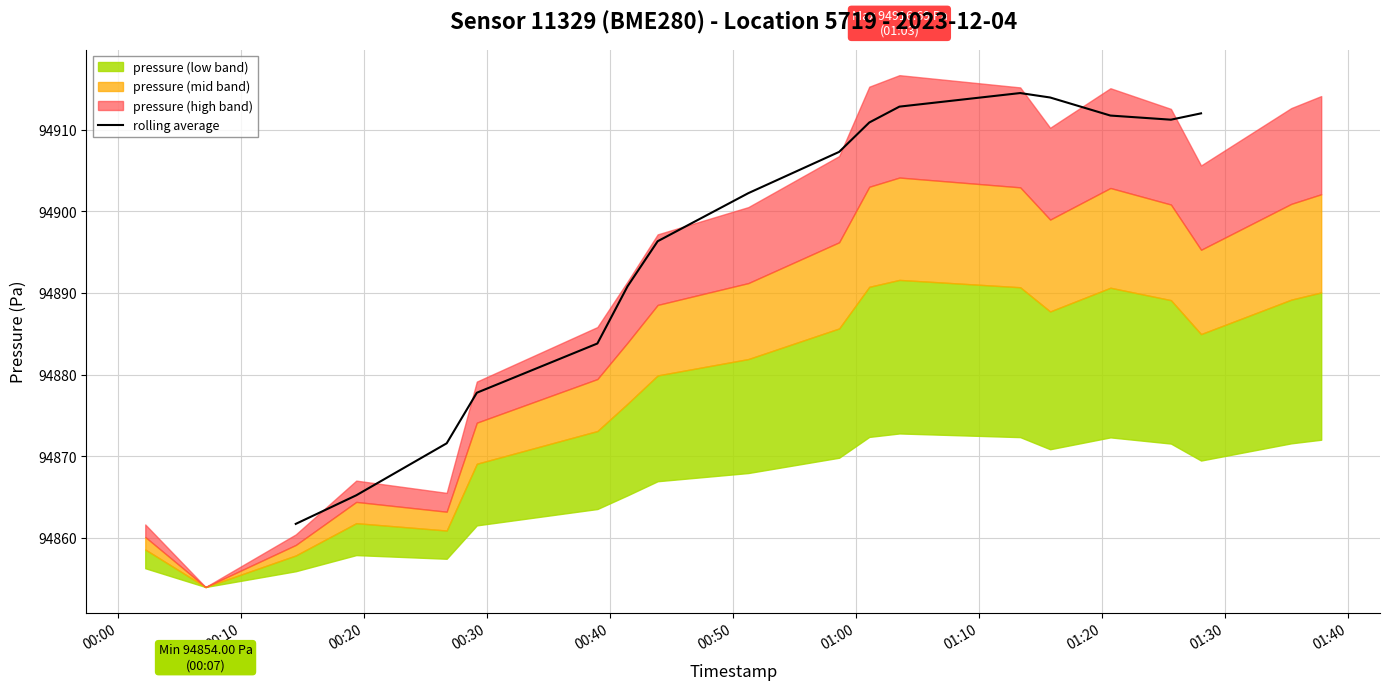

What is the greatest value displayed?

94914.5